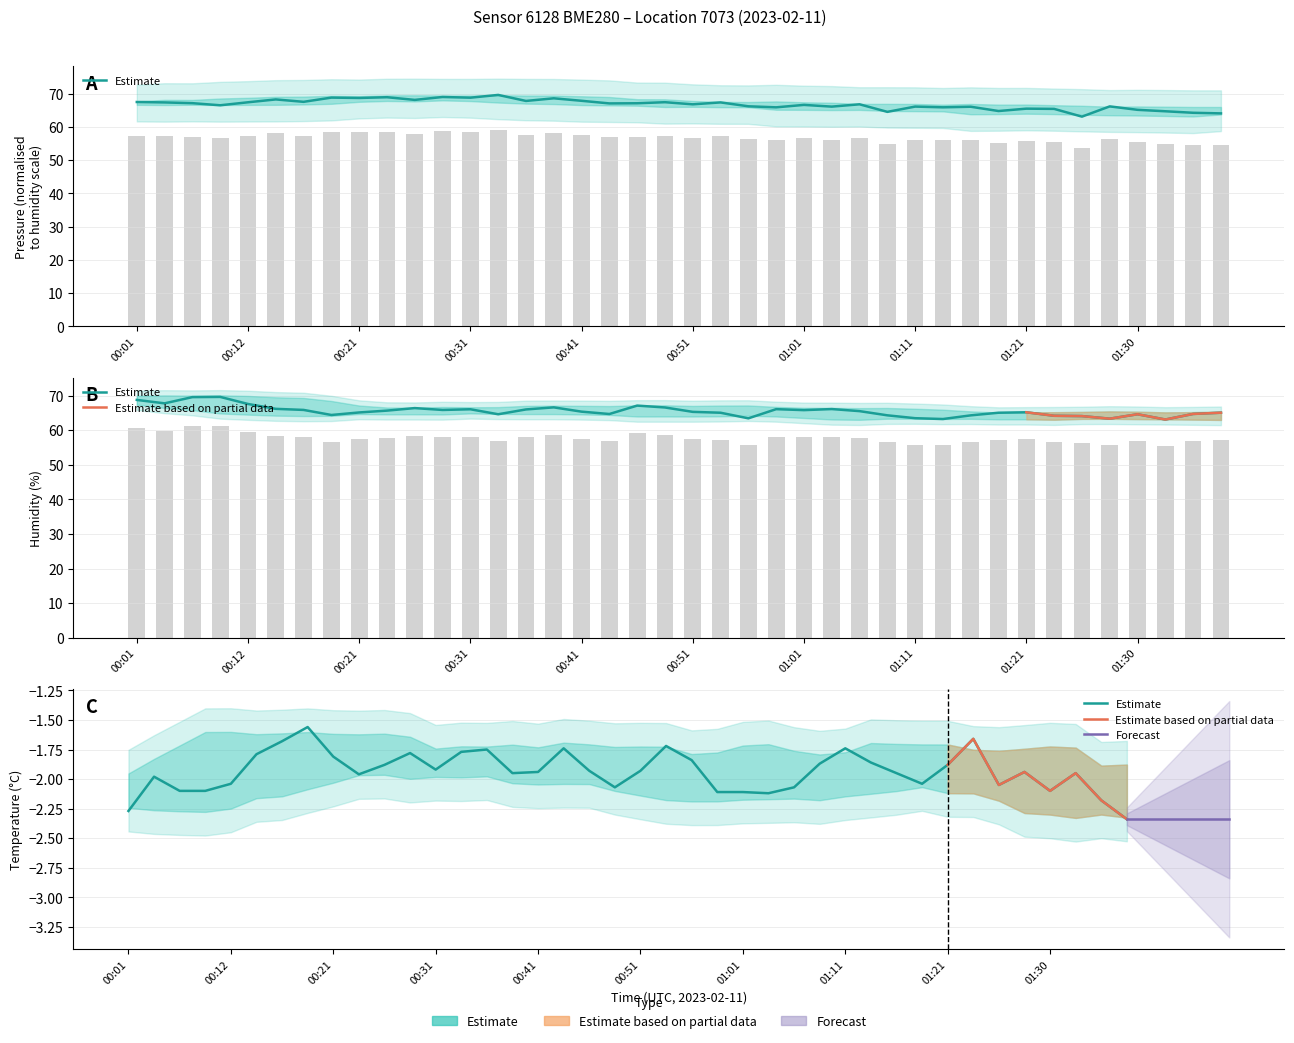

Reading left to right, what are all the values shown in this chart?

pressure: 67.5	67.3	67.1	66.5	67.4	68.2	67.5	68.8	68.7	68.9	68.1	69.0	68.8	69.6	67.8	68.6	67.8	67.0	67.1	67.4	66.8	67.3	66.2	65.9	66.6	66.1	66.8	64.5	66.1	65.9	66.0	64.8	65.5	65.4	63.1	66.2	65.1	64.7	64.2	64.0
humidity: 68.7	67.7	69.5	69.6	67.6	66.2	65.8	64.4	65.1	65.6	66.4	65.8	66.0	64.6	66.0	66.6	65.3	64.7	67.1	66.5	65.3	65.0	63.4	66.1	65.8	66.1	65.5	64.3	63.5	63.2	64.3	65.0	65.2	64.2	64.1	63.3	64.6	63.1	64.7	65.0
temperature: -2.3	-2.0	-2.1	-2.1	-2.0	-1.8	-1.7	-1.6	-1.8	-2.0	-1.9	-1.8	-1.9	-1.8	-1.8	-1.9	-1.9	-1.7	-1.9	-2.1	-1.9	-1.7	-1.8	-2.1	-2.1	-2.1	-2.1	-1.9	-1.7	-1.9	-1.9	-2.0	-1.9	-1.7	-2.0	-1.9	-2.1	-1.9	-2.2	-2.3